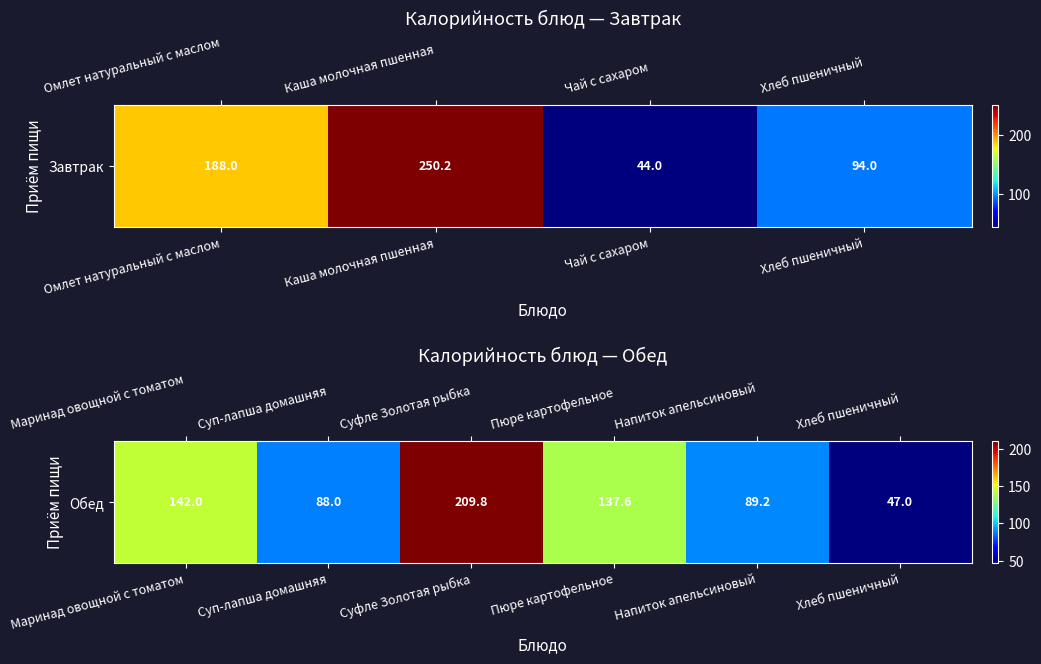

Where does the data first go above 137?

Маринад овощной с томатом